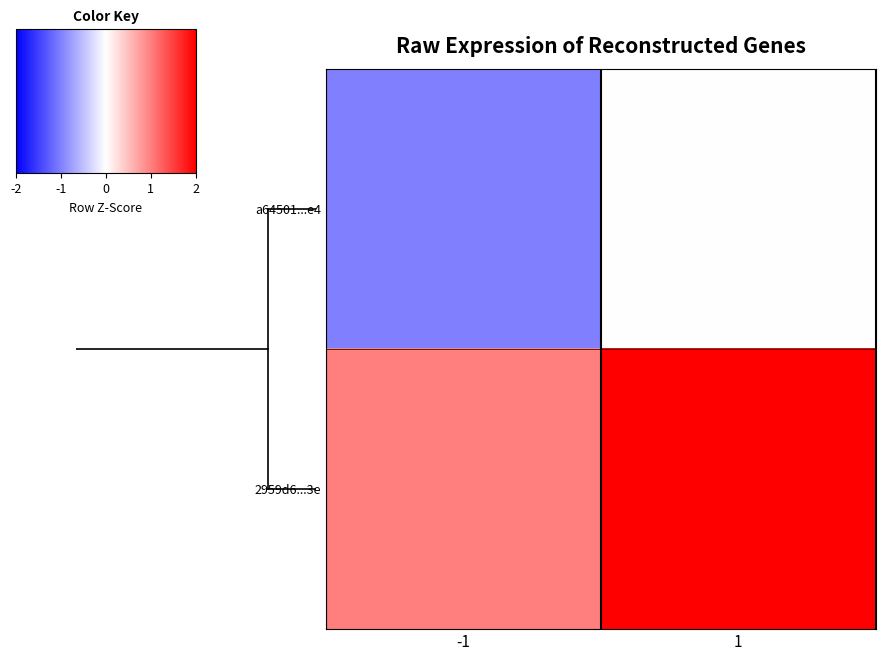

Which label corresponds to the smallest value in the chart?

-1